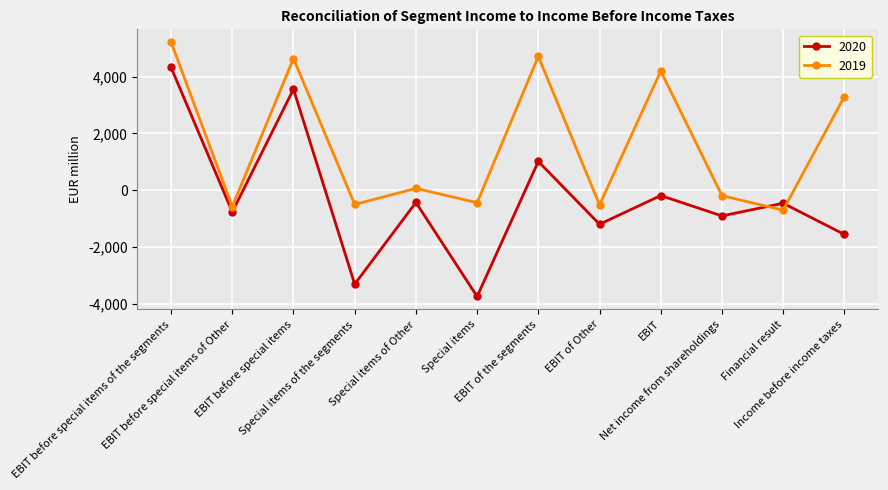

True or false: 2020 has a value of -769 at EBIT before special items of Other.

True